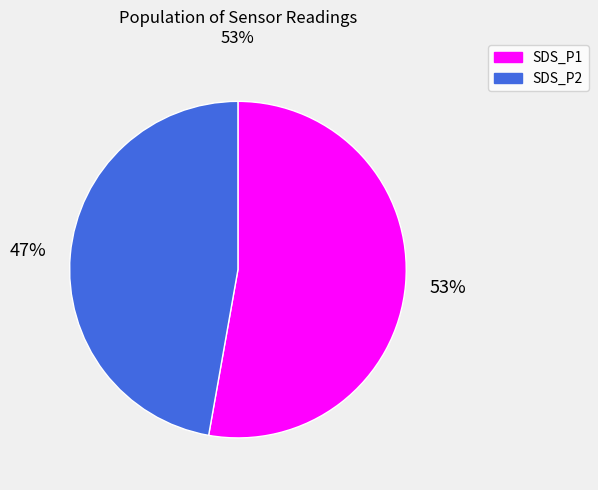

What percentage is the SDS_P1 slice, to the nearest percent?

53%